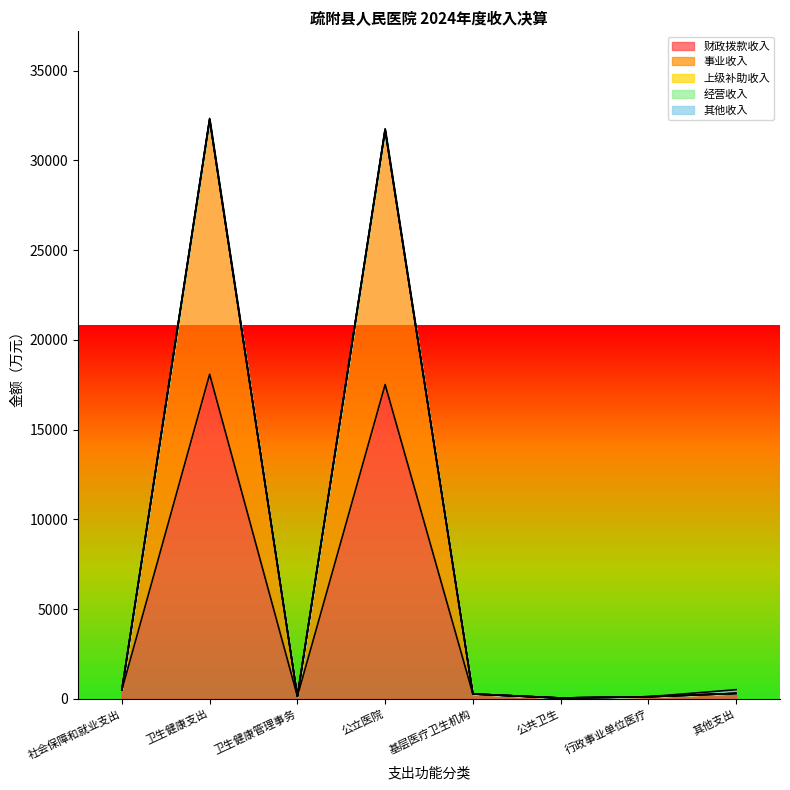

What position from the left is 卫生健康支出?

2